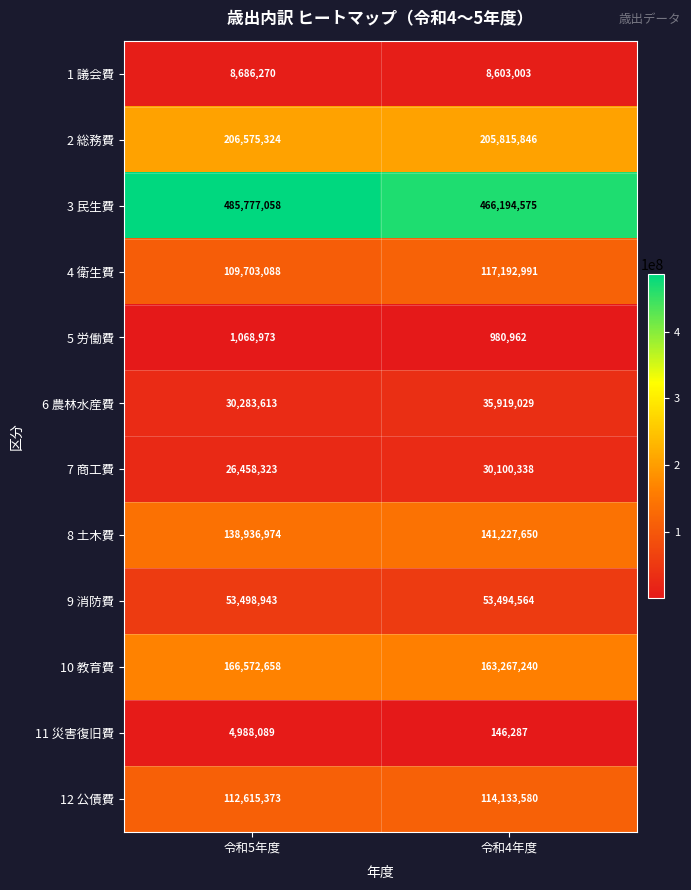

Which label corresponds to the largest value in the chart?

令和5年度